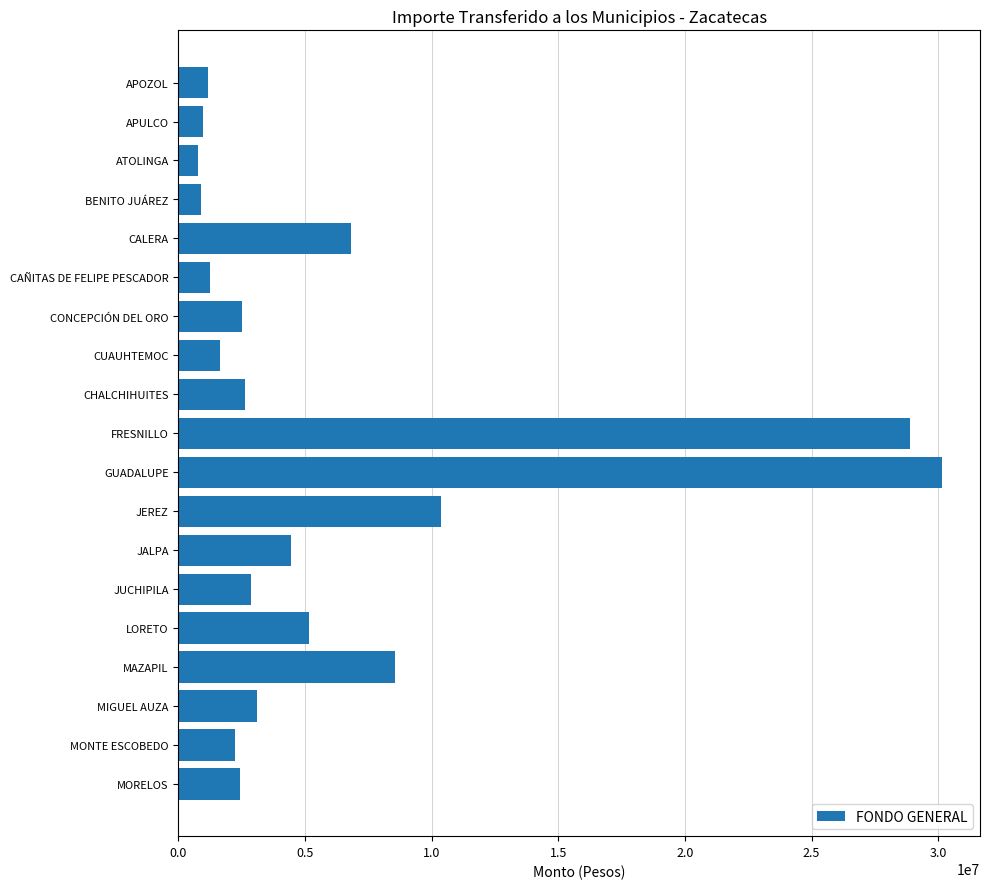

What is the average value?

6147162